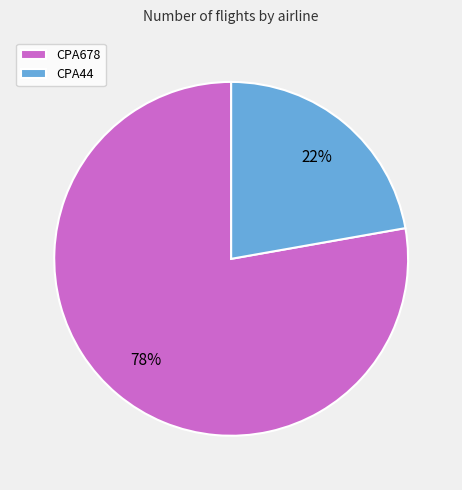

To the nearest percent, what is the difference between the largest and smallest slice percentages?

56%